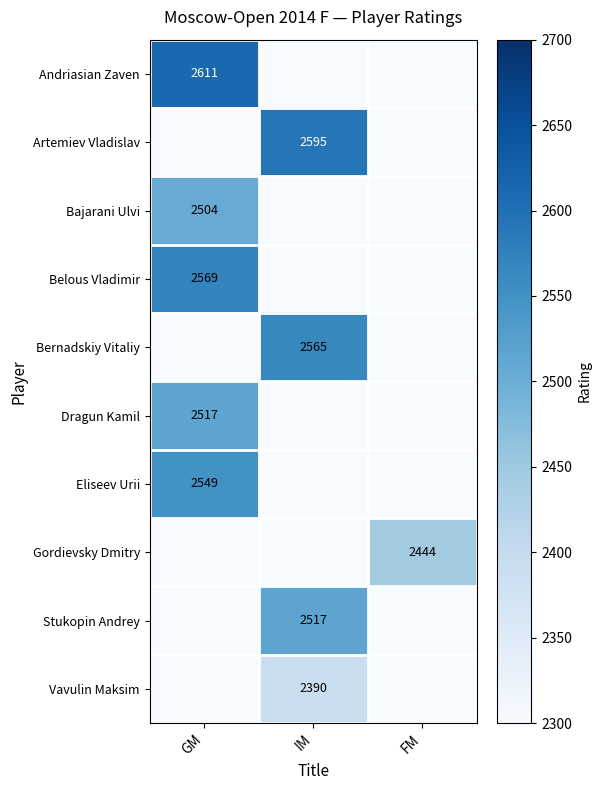

True or false: Andriasian Zaven has a value of 2611 at GM.

True